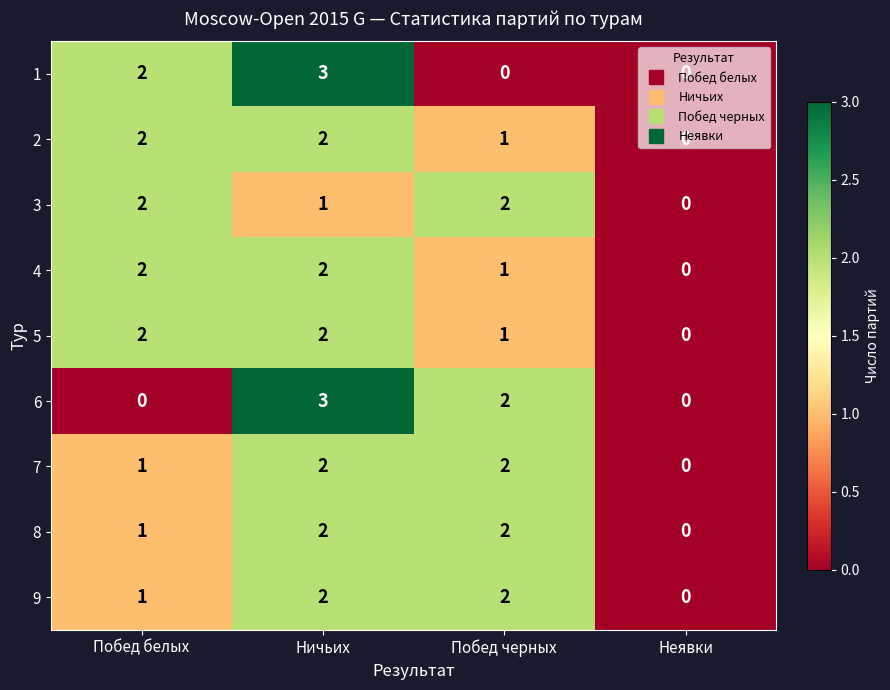

What is the sum of all 5 values?

5